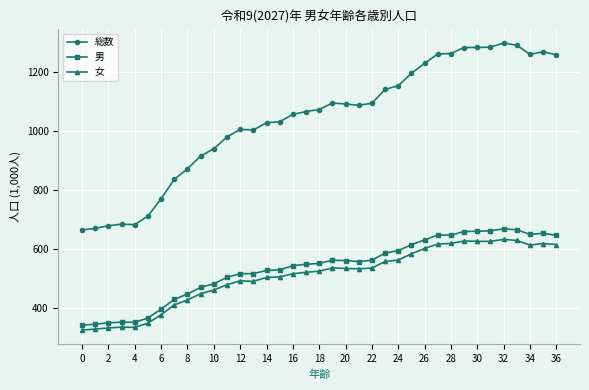

Which series has the widest spread of values?

総数